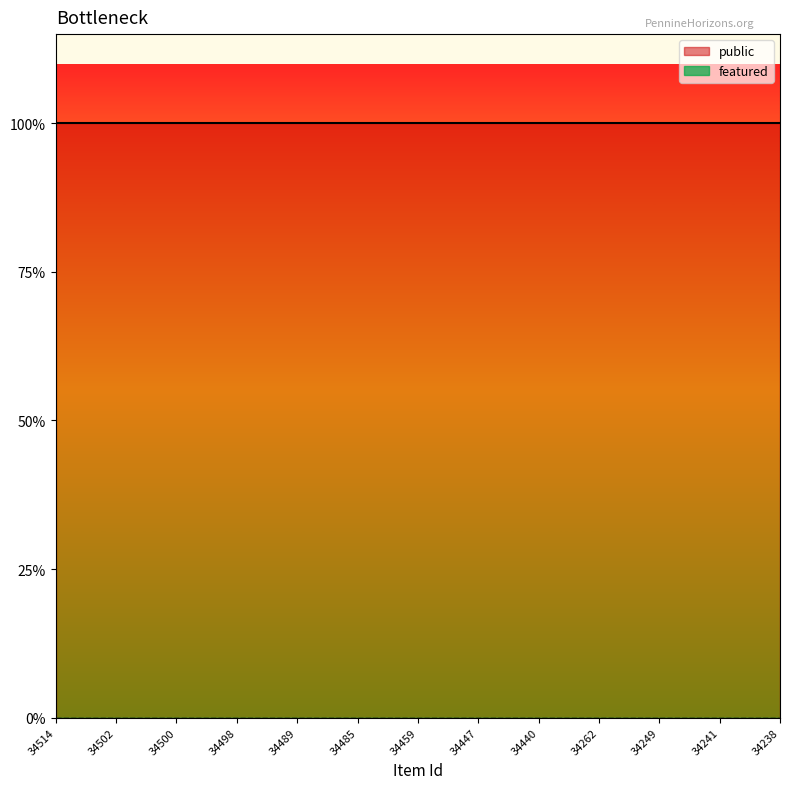

True or false: public and featured cross at least once.

False